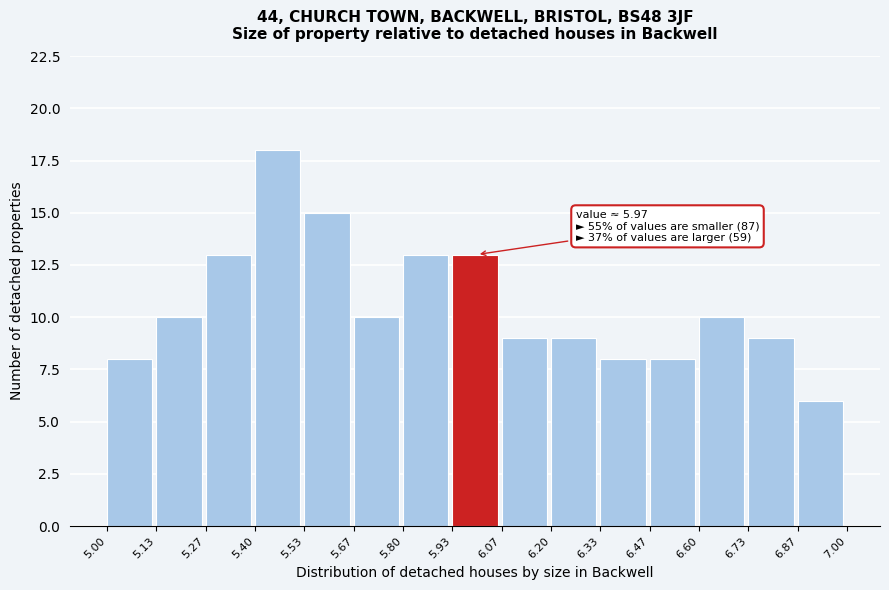

Over which range of the x-axis is the bar tallest?

5.40 to 5.53